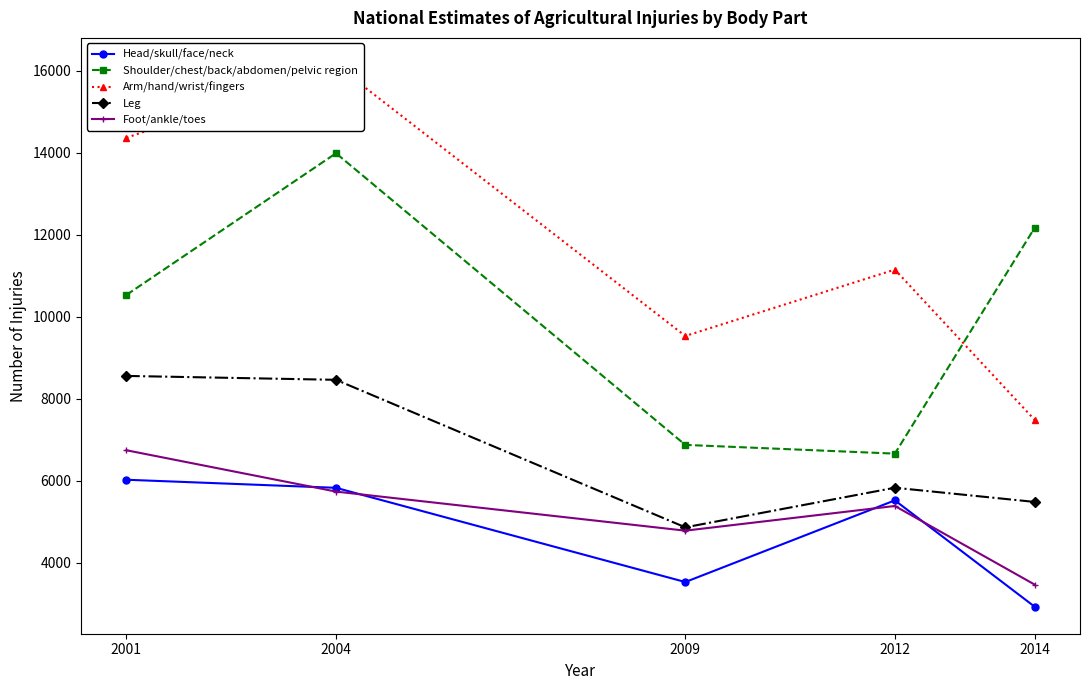

What are all the series names shown in the legend?

Head/skull/face/neck, Shoulder/chest/back/abdomen/pelvic region, Arm/hand/wrist/fingers, Leg, Foot/ankle/toes